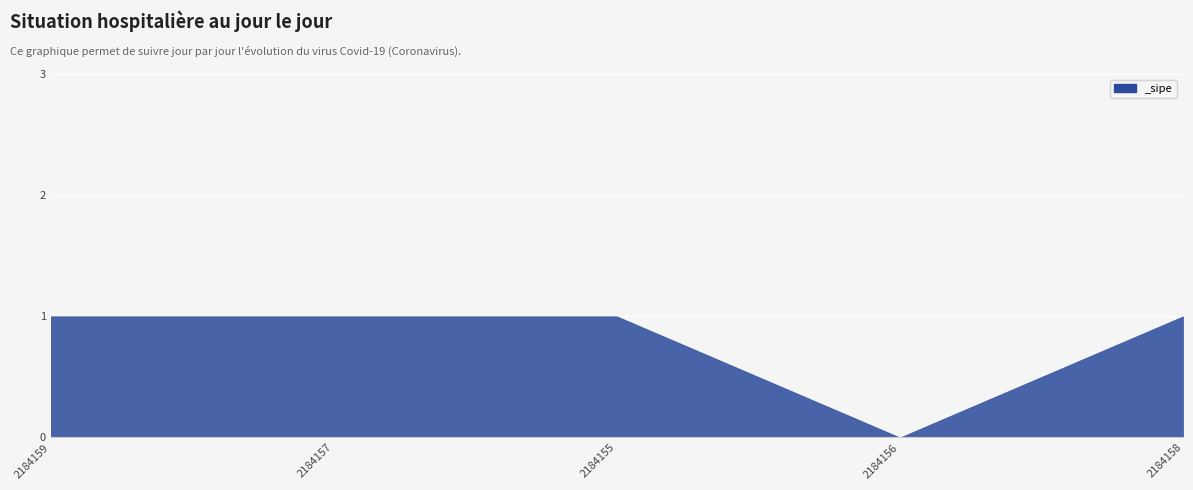

List the labels in order of value, largest first.

2184159, 2184157, 2184155, 2184158, 2184156